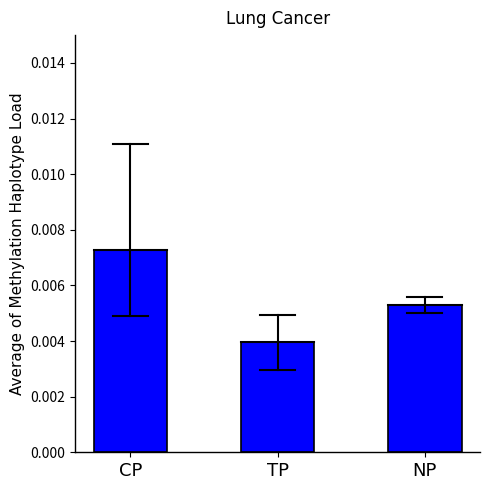

Does the chart contain stacked bars?

No